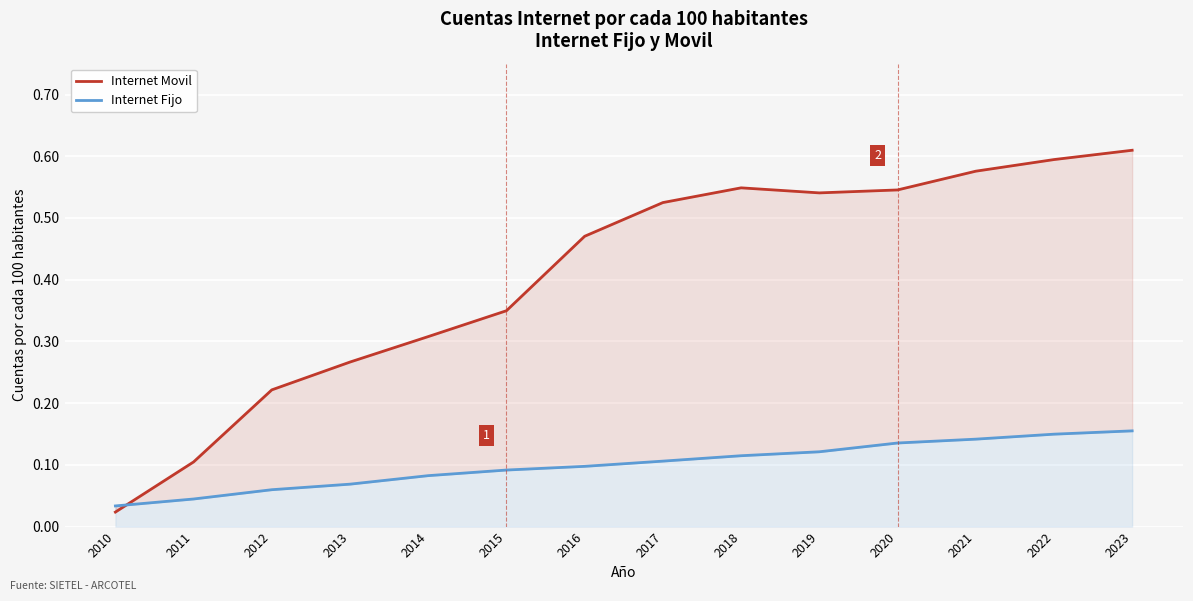

Where is the first local maximum for Internet Movil?

2018